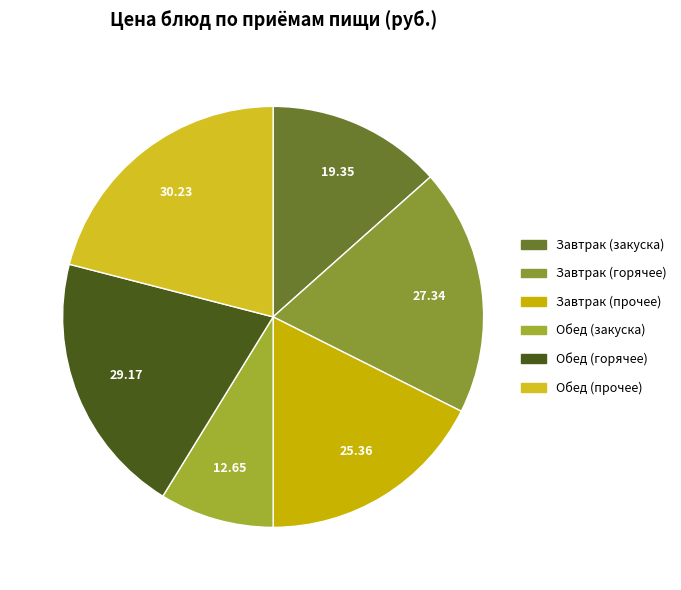

Count the number of slices in the pie.

6